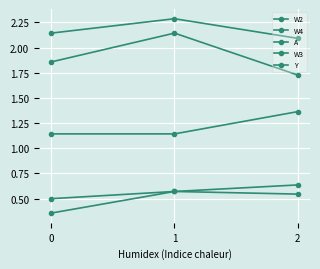

Reading left to right, transcribe all the data shown in this chart.

W2: 0=2.1	1=2.3	2=2.1
W4: 0=1.1	1=1.1	2=1.4
A: 0=1.9	1=2.1	2=1.7
W3: 0=0.5	1=0.6	2=0.5
Y: 0=0.4	1=0.6	2=0.6